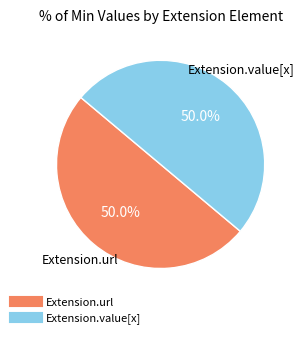

To the nearest percent, what is the difference between the largest and smallest slice percentages?

0%